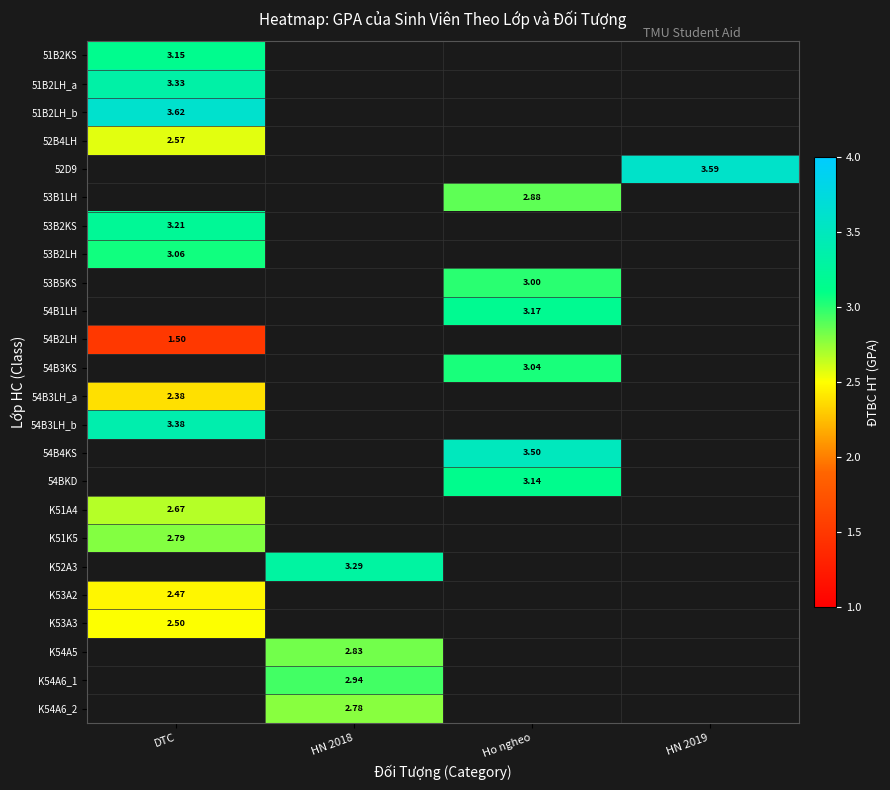

Which label corresponds to the largest value in the chart?

DTC